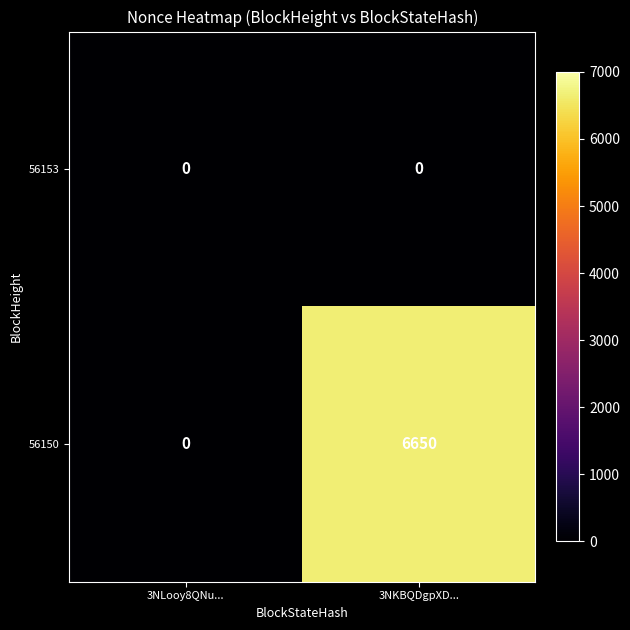

At which label does 56150 reach its minimum?

3NLooy8QNu...